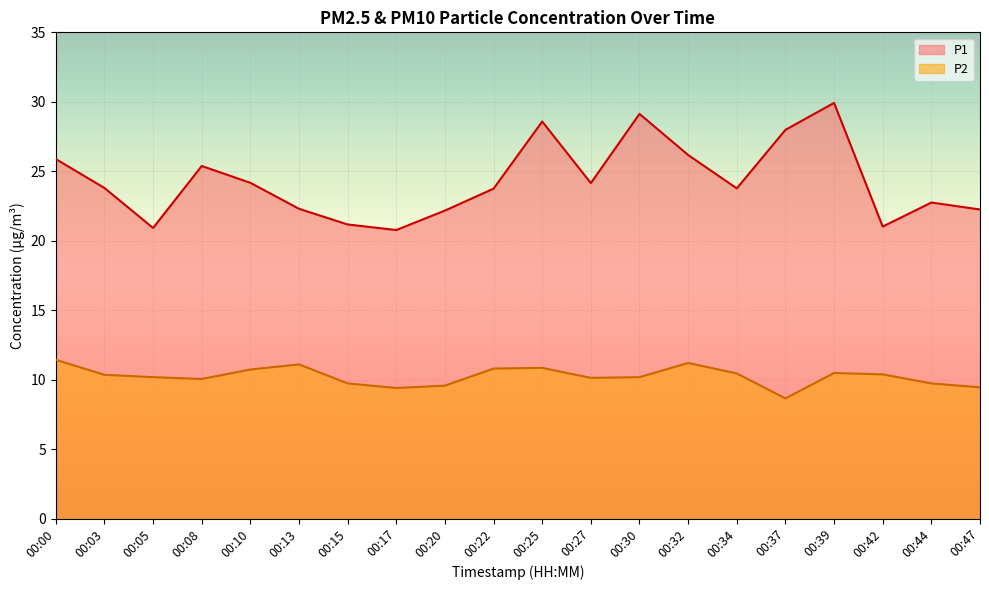

At which label is P2 closest to 10?

00:08